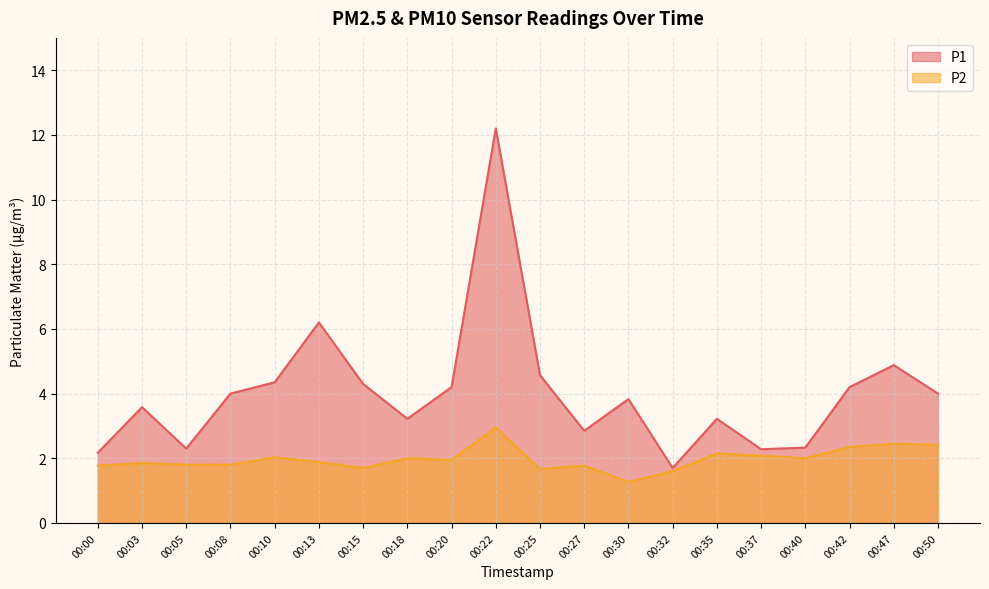

Which has a higher value, 00:10 or 00:37?

00:10